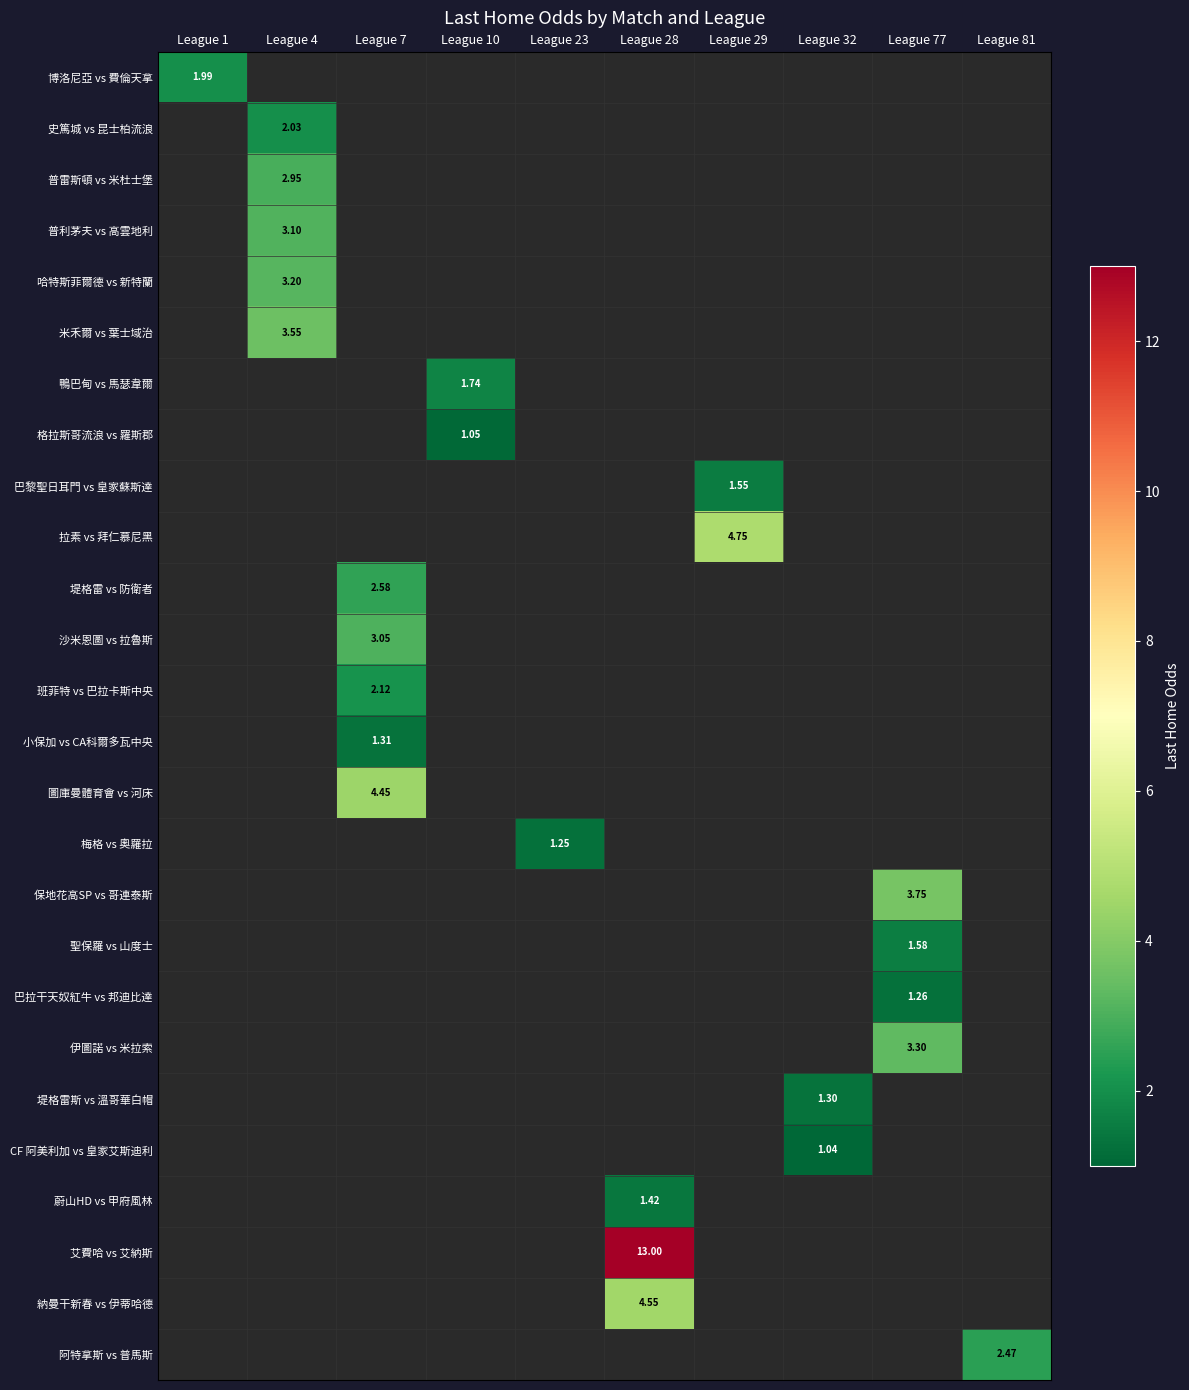

What value does the row_8 series have at League 29?

1.6